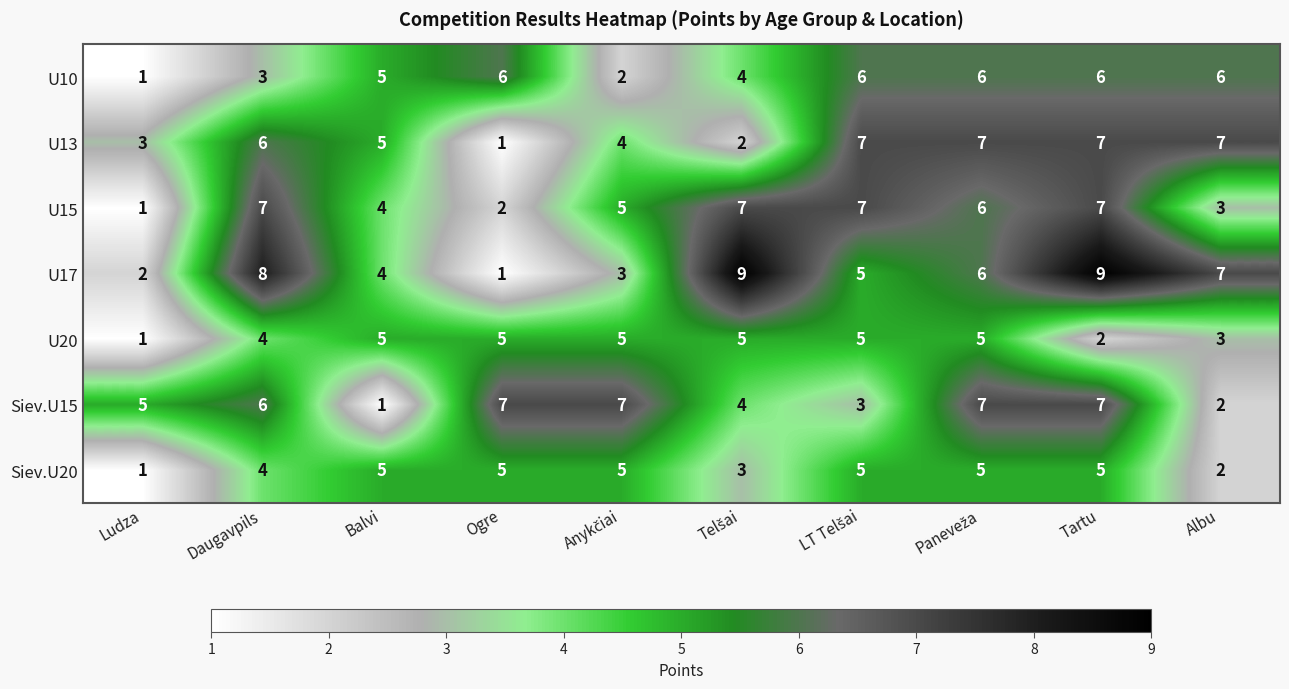

At how many categories does at least one series exceed 1?

10